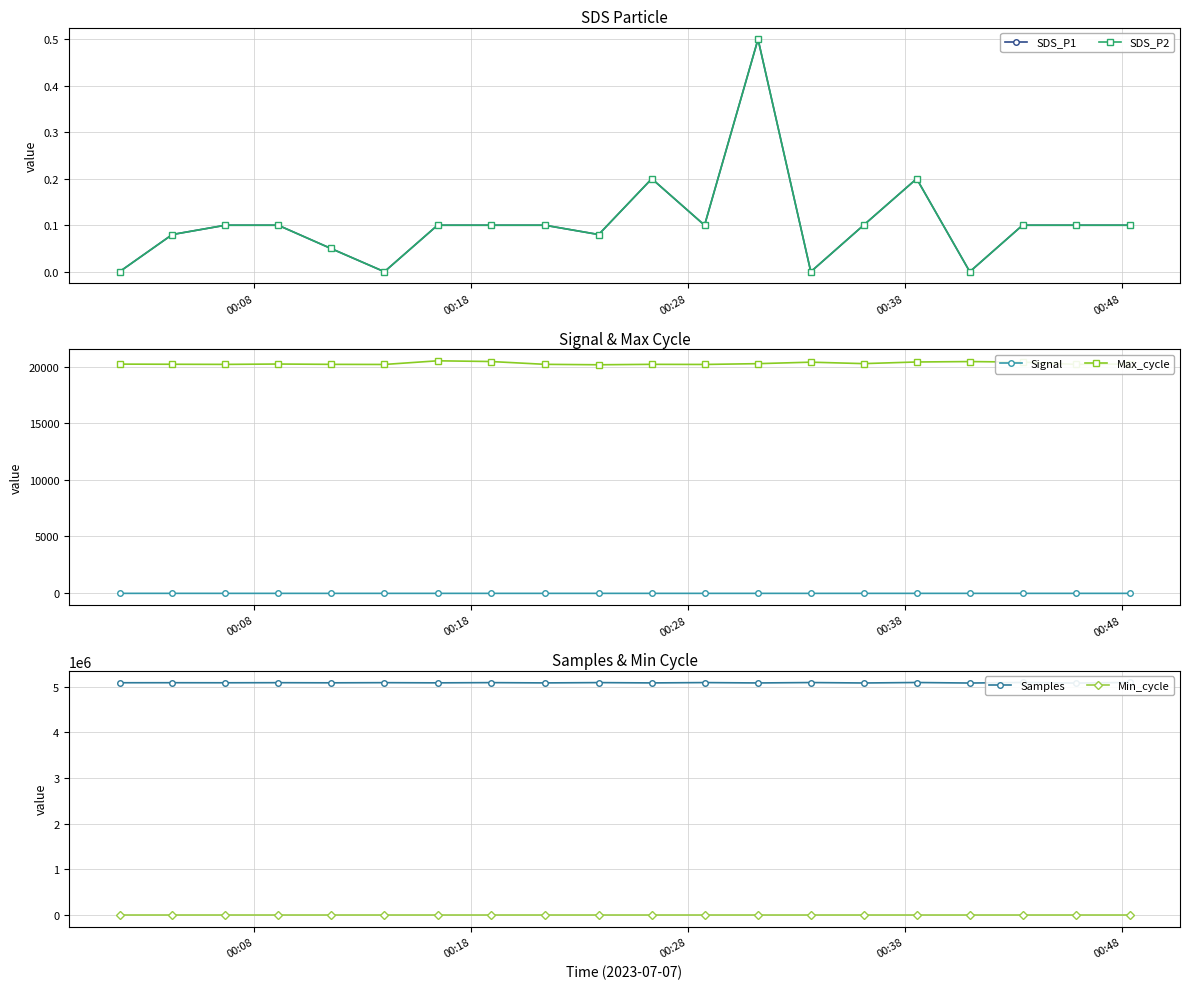

True or false: Max_cycle and Signal intersect in this chart.

False